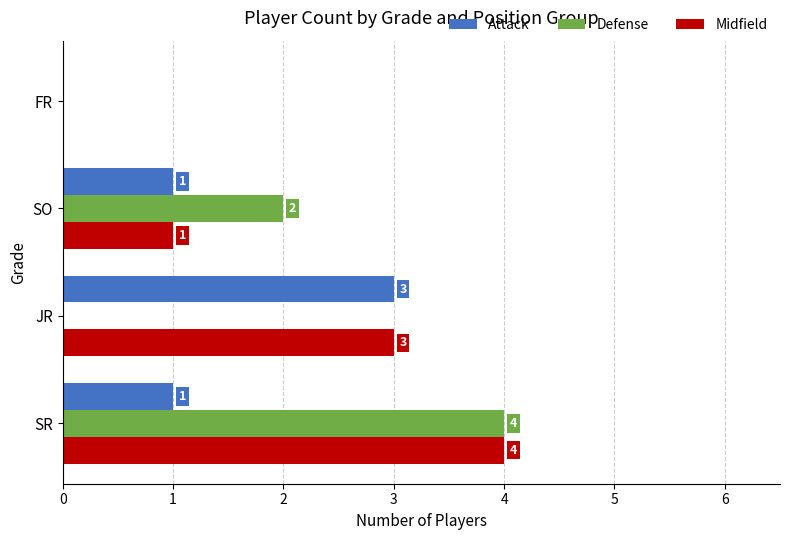

Between SR and SO, which series saw the biggest shift?

Midfield